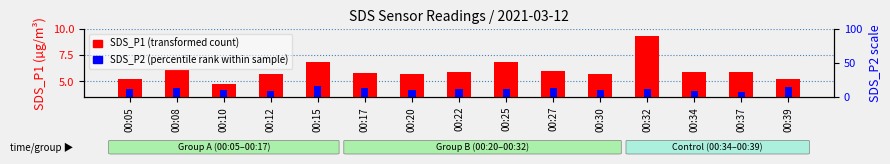

Where does the SDS_P1 (transformed count) series first go above 5?

00:05